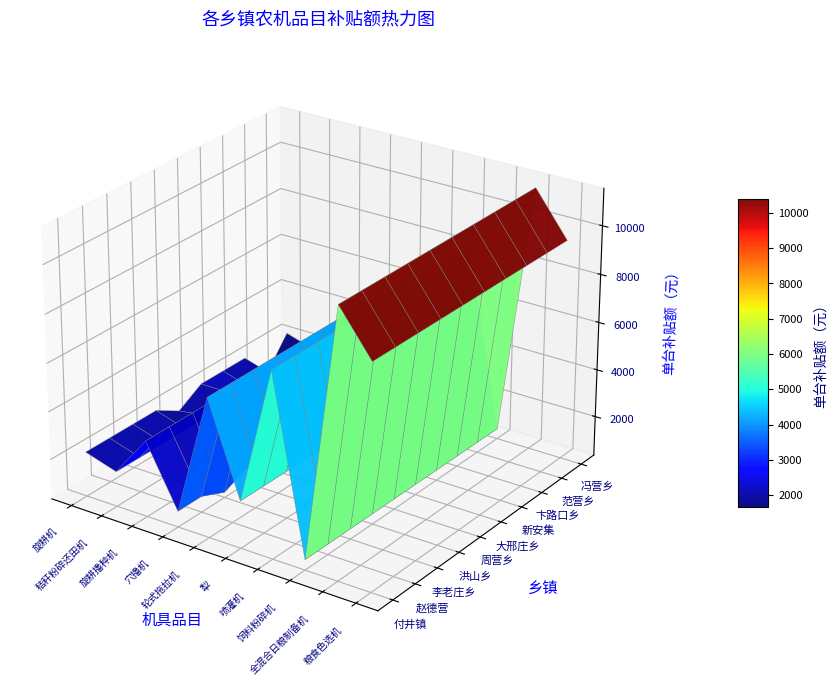

True or false: 饲料粉碎机 has a value of 267 at 7.

False